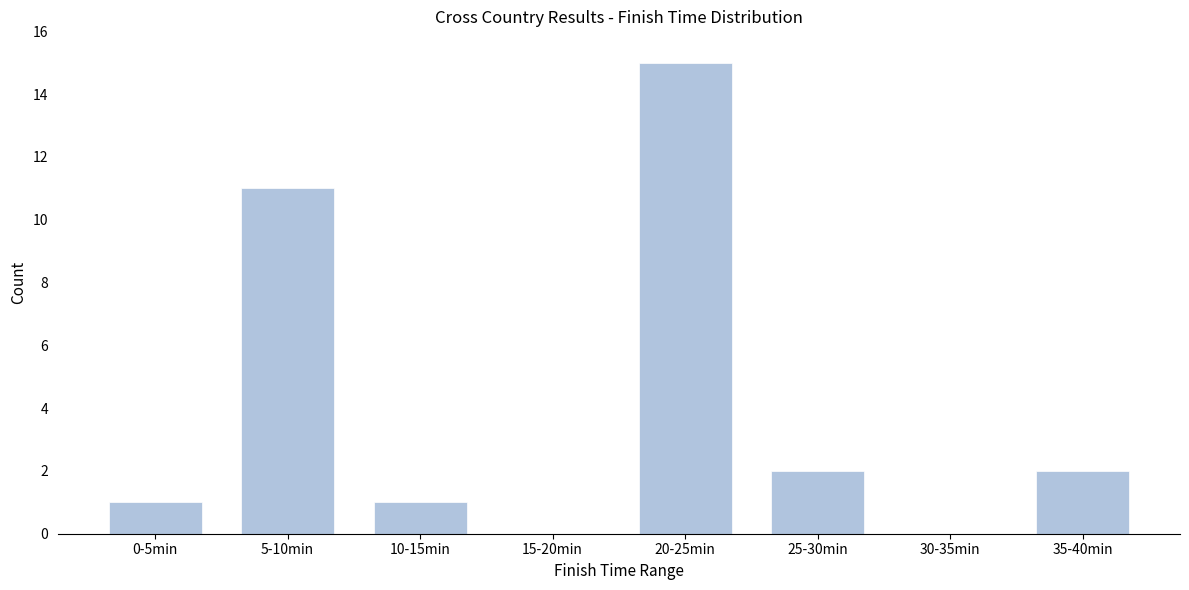

Reading left to right, extract all data points from this chart.

0-5min=1	5-10min=11	10-15min=1	15-20min=0	20-25min=15	25-30min=2	30-35min=0	35-40min=2